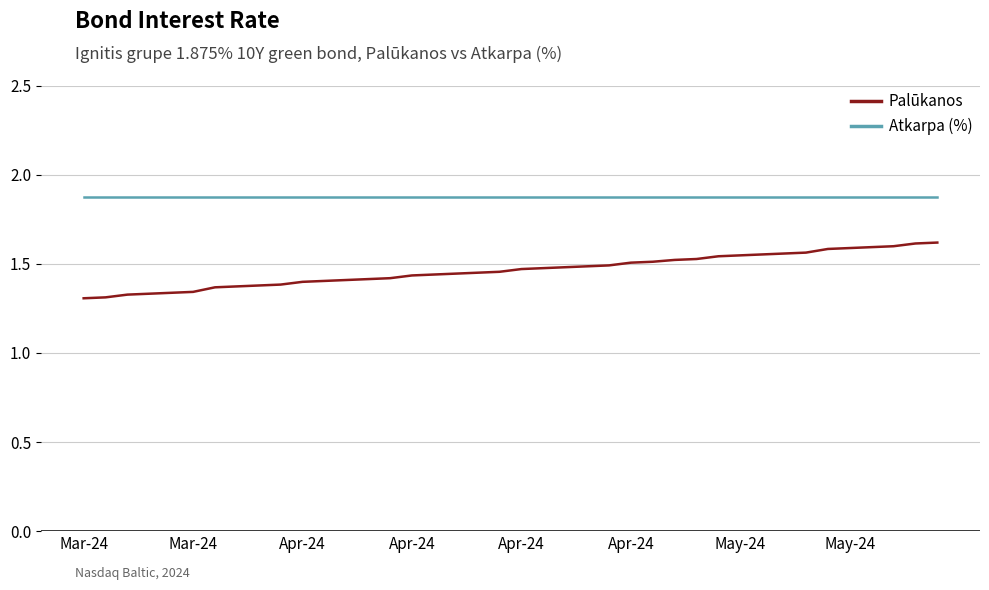

True or false: Palūkanos and Atkarpa (%) cross at least once.

False